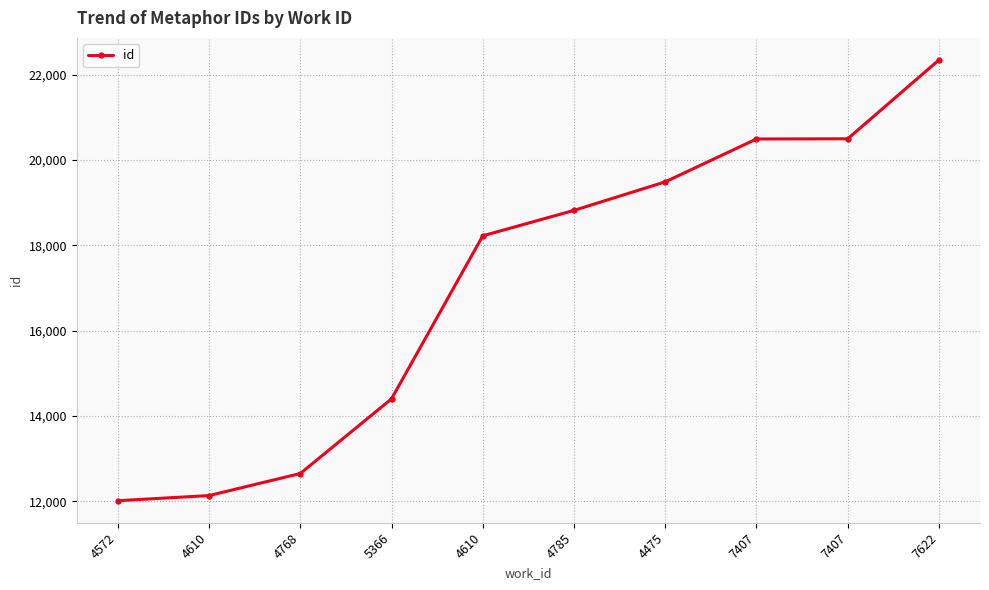

Reading left to right, extract all data points from this chart.

4572=12017	4610=12137	4768=12654	5366=14404	4610=18223	4785=18819	4475=19487	7407=20492	7407=20496	7622=22344